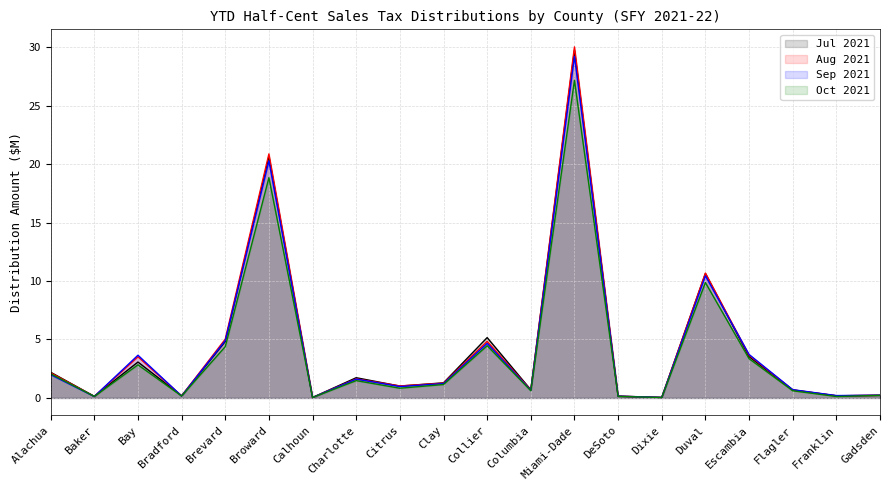

What is the sum of all Sep 2021 values?

85.0